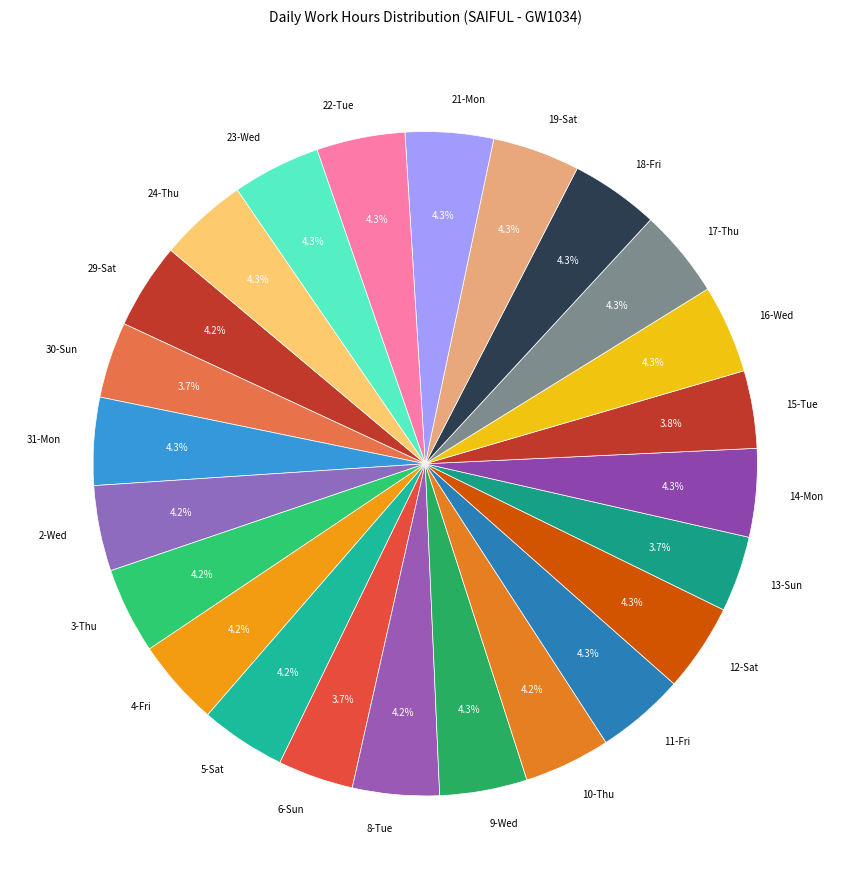

Combined, do 29-Sat and 16-Wed account for over 50%?

No